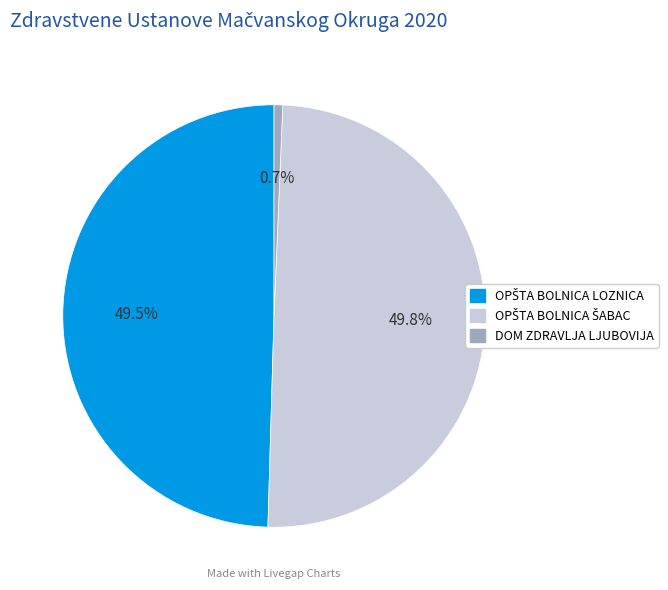

Which category has the smallest portion of the pie?

DOM ZDRAVLJA LJUBOVIJA